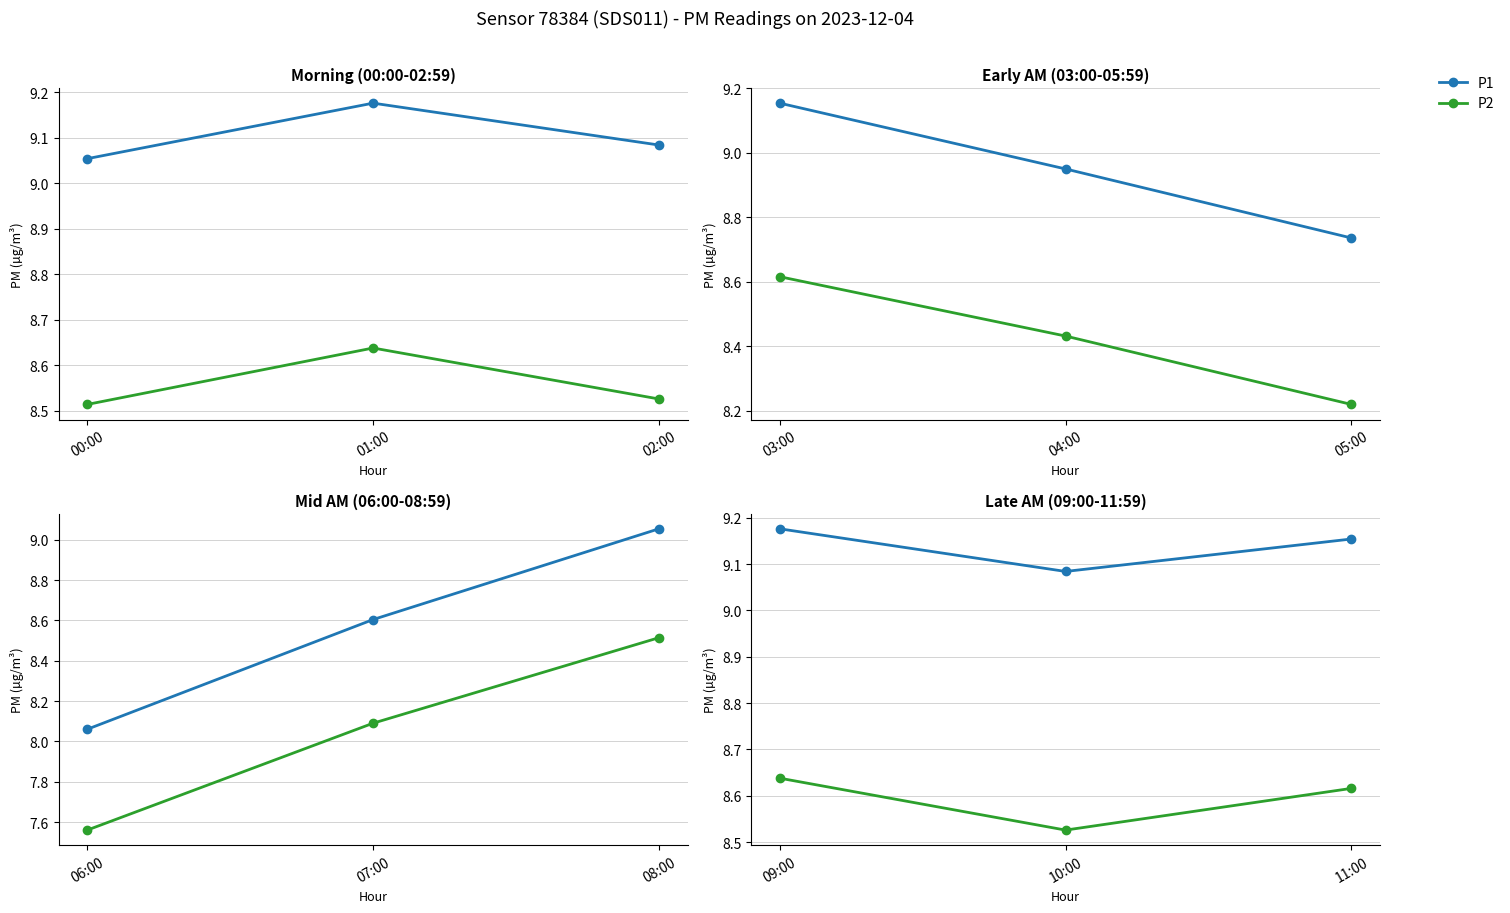

At 09:00, list the series in order from largest to smallest.

P1, P2